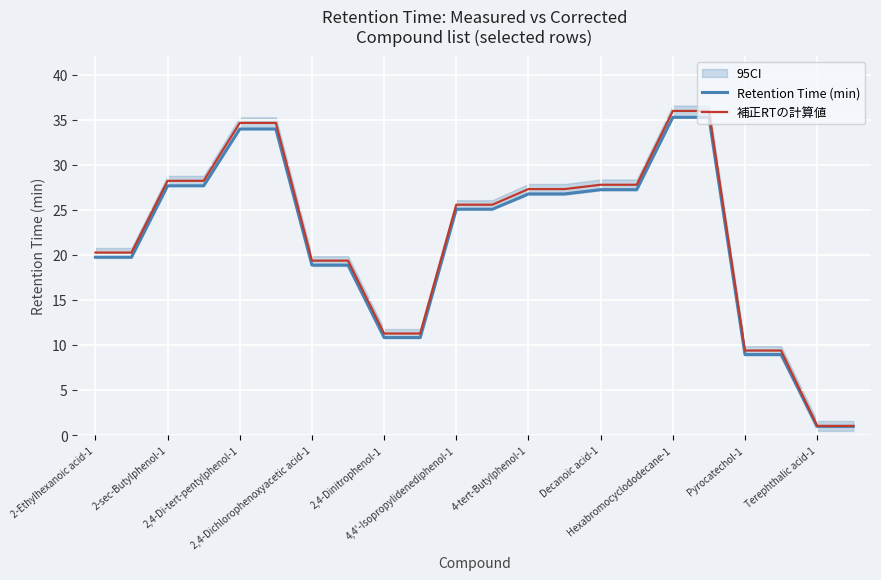

What is the maximum value for 補正RTの計算値?

36.0